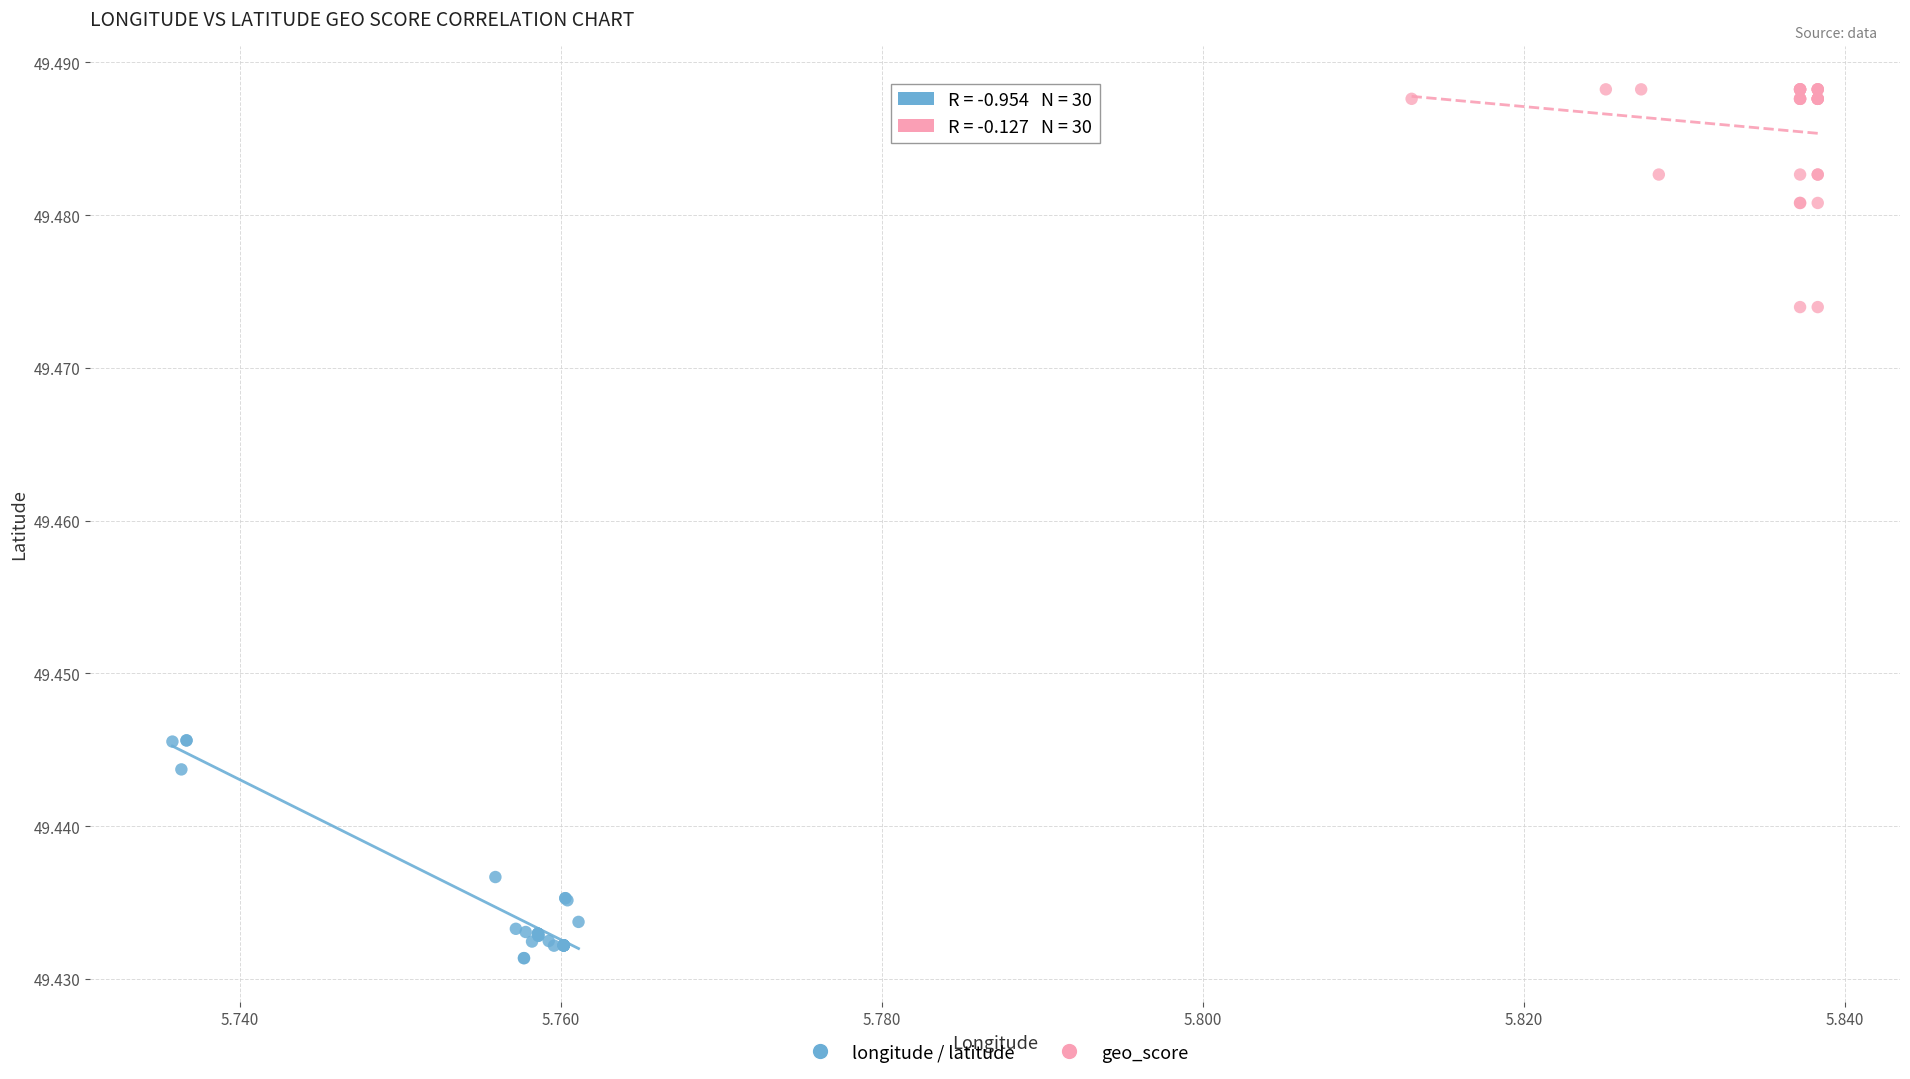

Which series reaches the minimum Y coordinate?

longitude / latitude